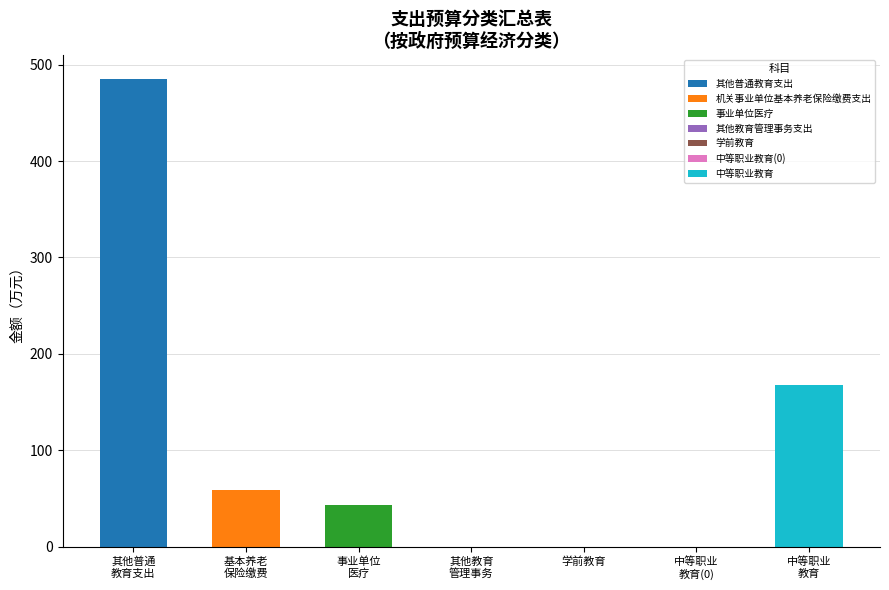

The value at 中等职业教育 is 99.0. True or false?

False